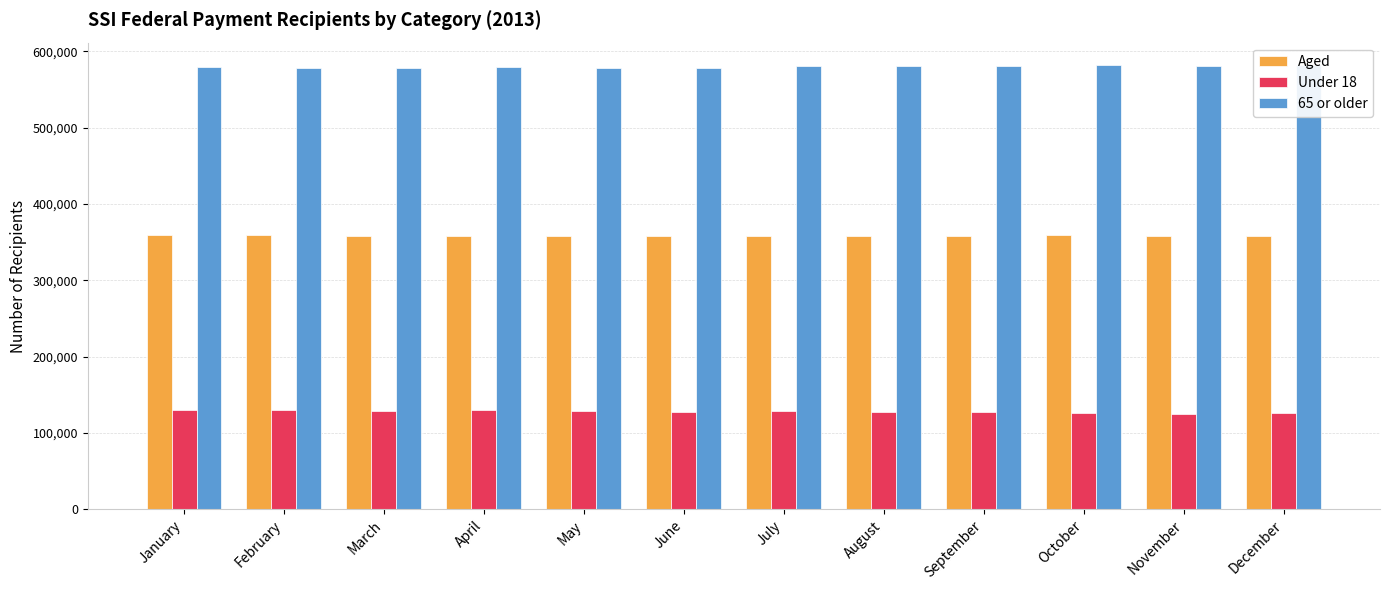

Rank the series at June from highest to lowest value.

65 or older, Aged, Under 18